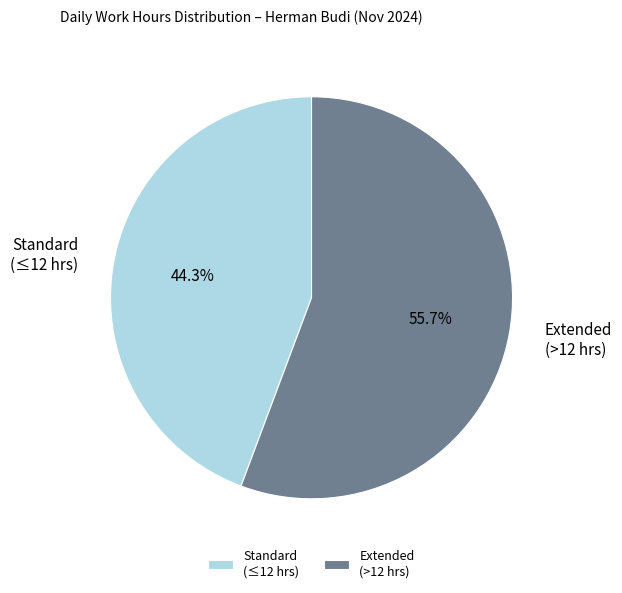

Approximately how many times larger is the value at Extended (>12 hrs) compared to Standard (≤12 hrs)?

1.3